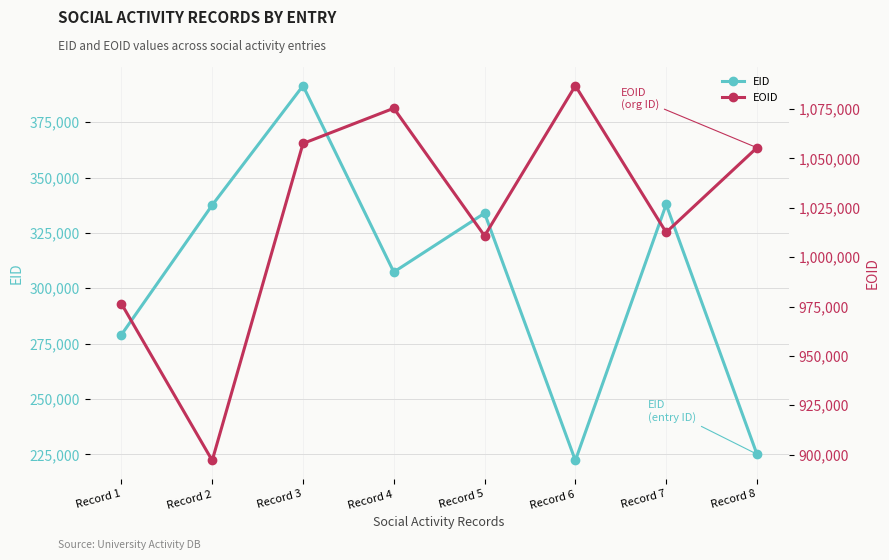

What is the value of the EID point at the 6th from the left?

222264